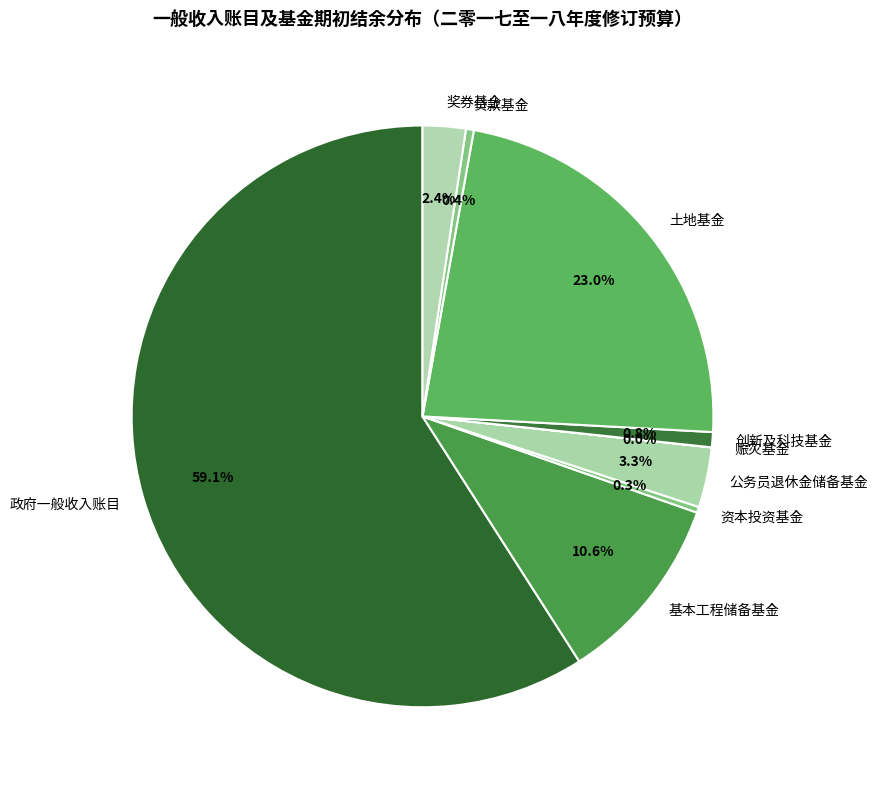

What percentage is NOT represented by 土地基金?

77.0%